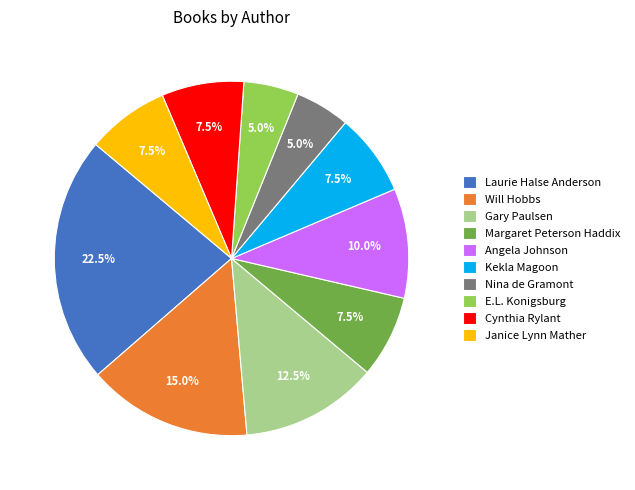

True or false: Margaret Peterson Haddix accounts for 1% of the total.

False